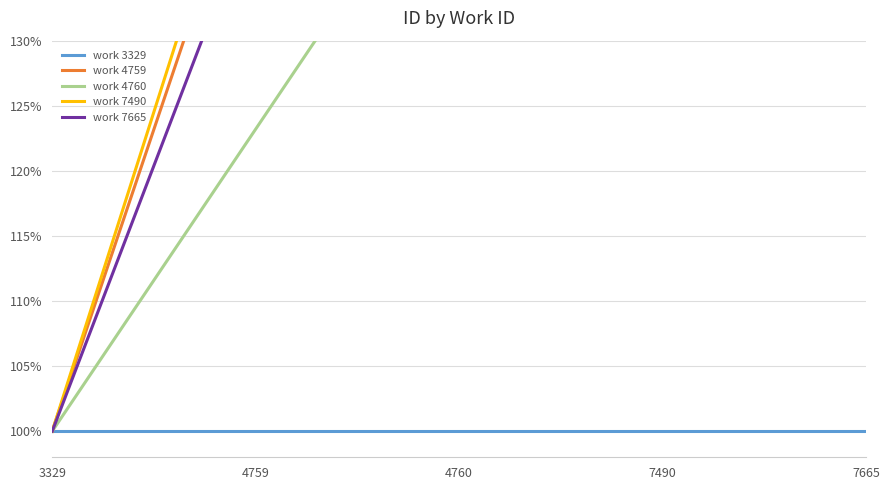

What is the difference between the highest and lowest values at 7665?

163.3